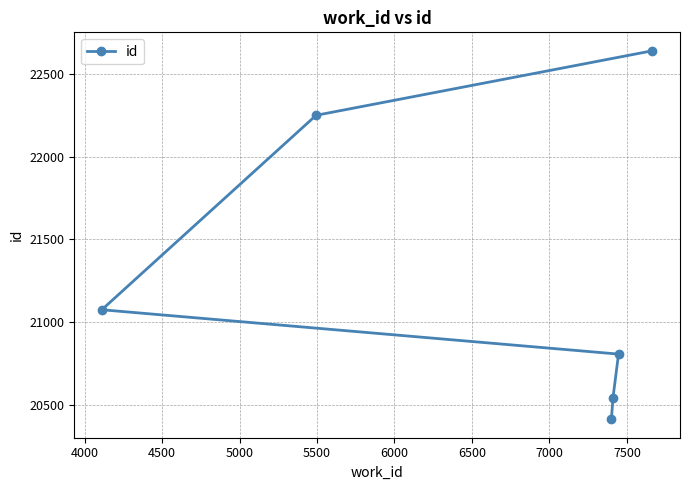

What is the value of the 4th point from the left?

20542